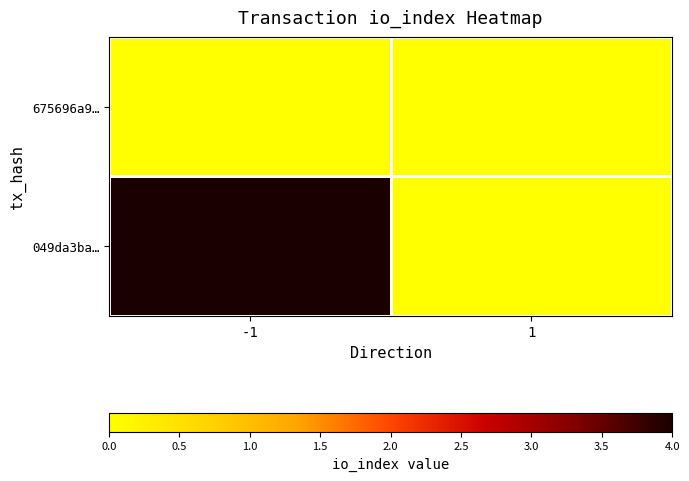

At how many categories does at least one series exceed 2?

1